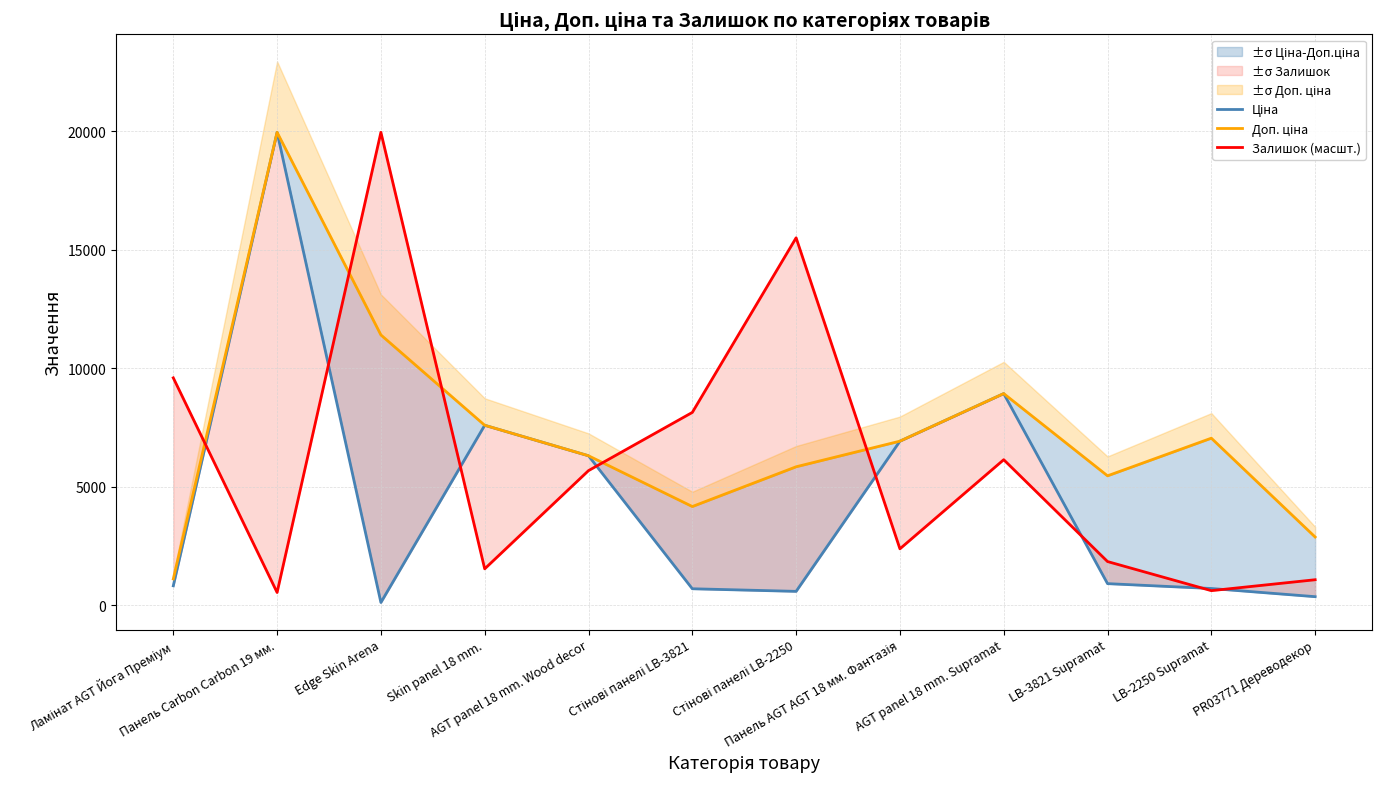

At LB-3821 Supramat, list the series in order from smallest to largest.

Ціна, Залишок (масшт.), Доп. ціна